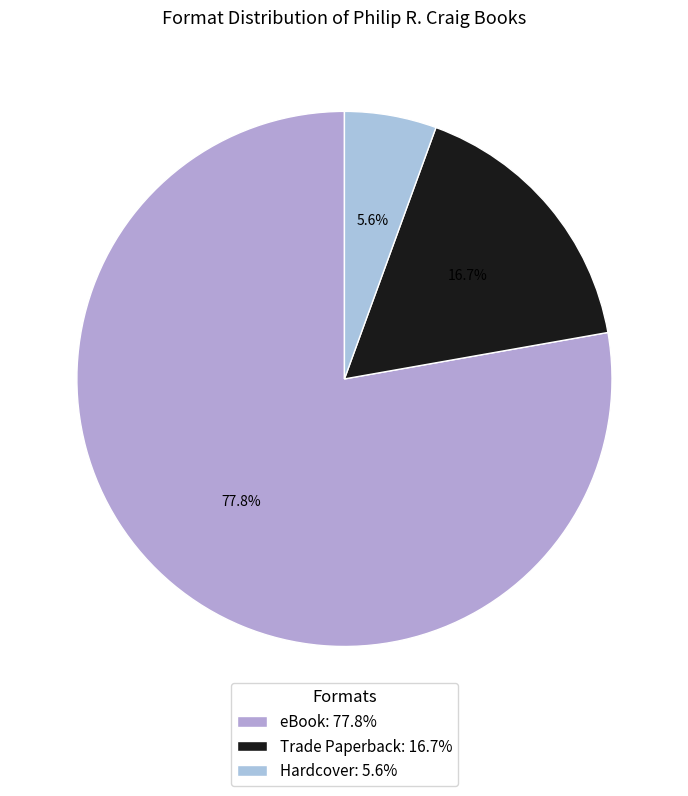

Which category has the smallest portion of the pie?

Hardcover